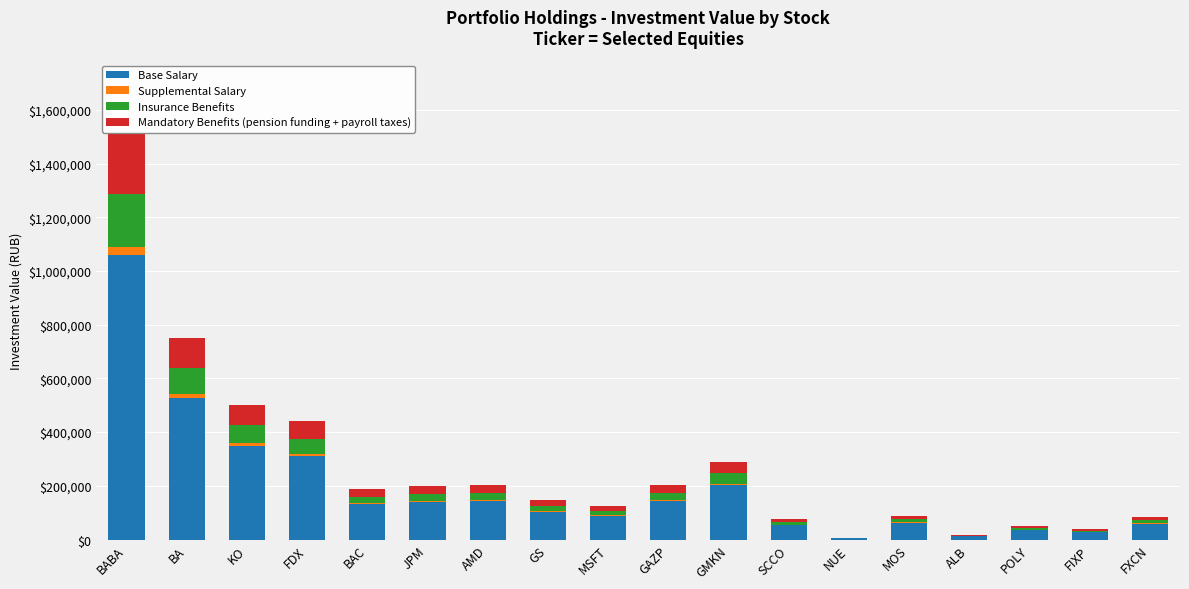

Which category has the highest value in the Base Salary series?

BABA